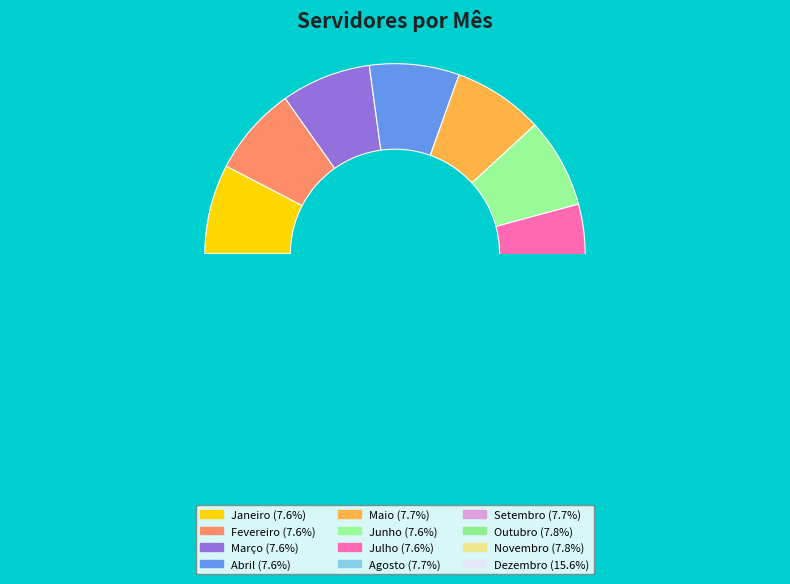

Which category has the smallest portion of the pie?

Fevereiro